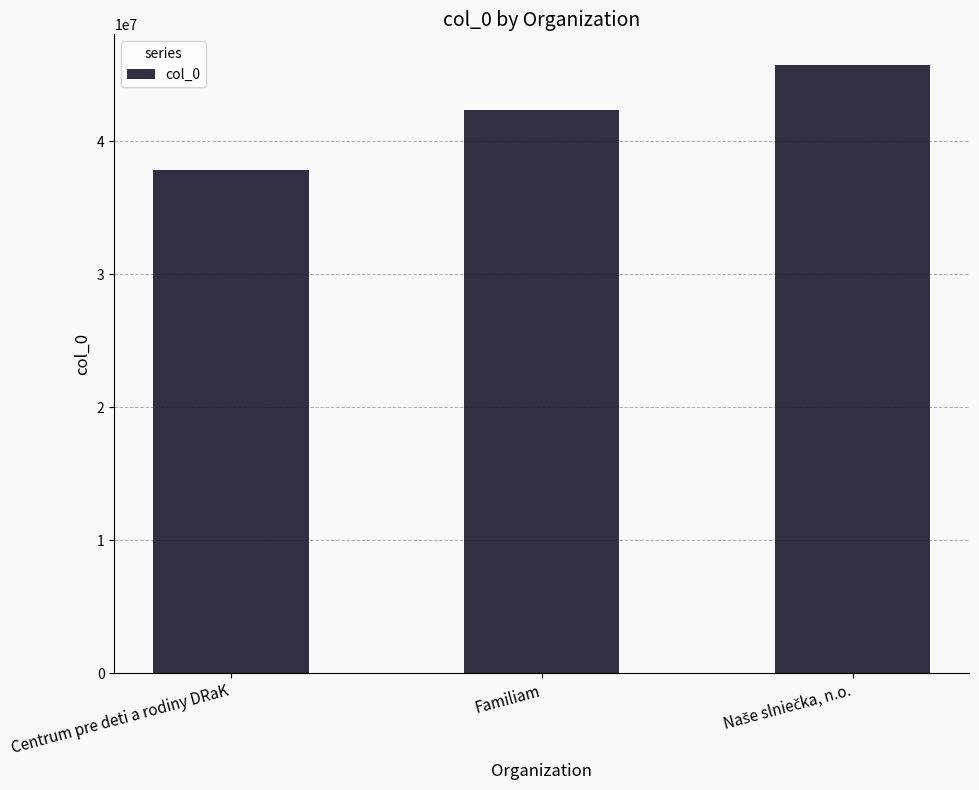

Which category has the lowest value across all series?

Centrum pre deti a rodiny DRaK